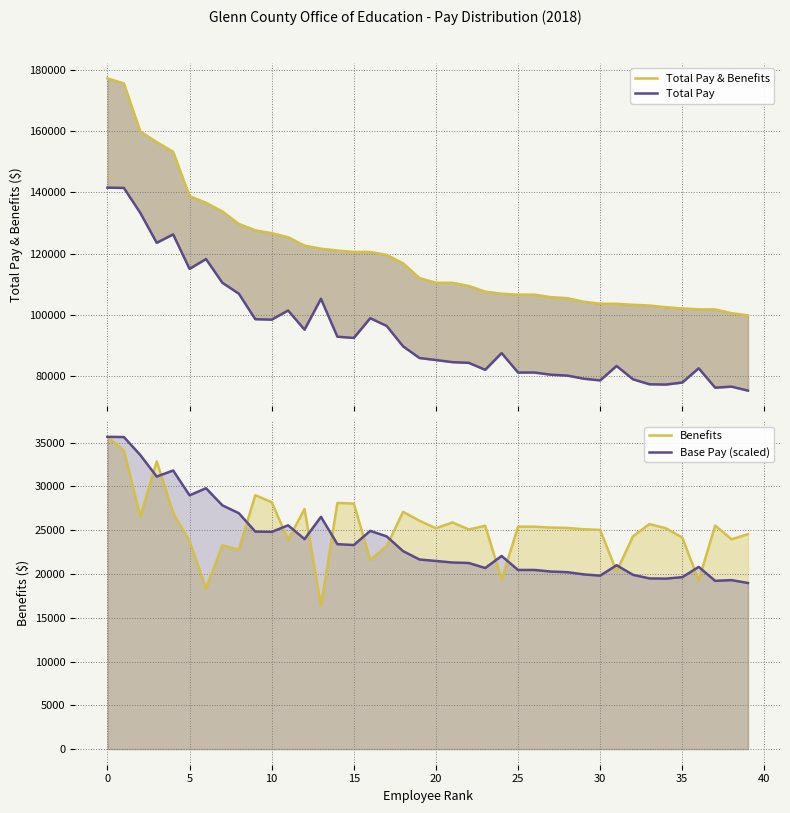

Which series has the largest total across all categories?

Total Pay & Benefits